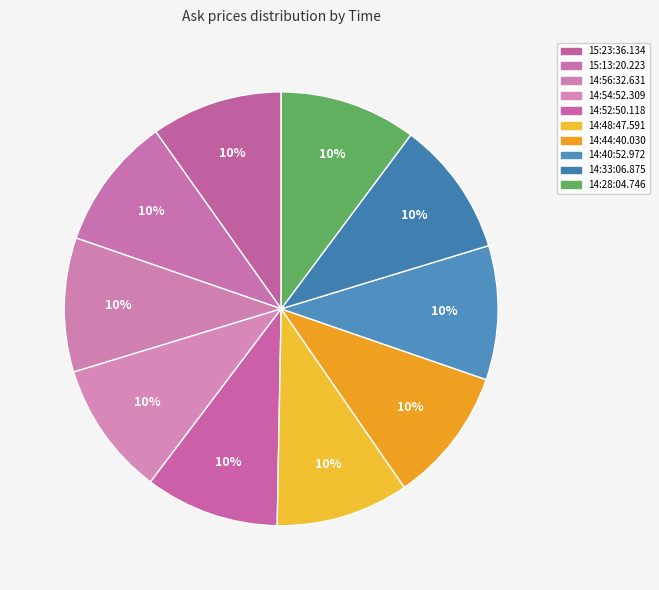

Combined, do 14:52:50.118 and 14:44:40.030 account for over 50%?

No